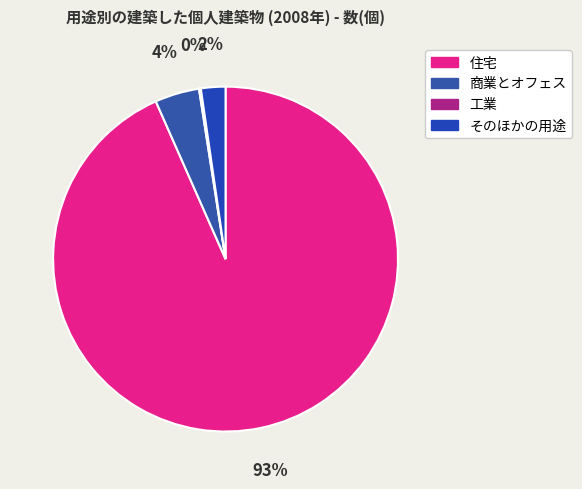

Approximately how many times larger is the value at そのほかの用途 compared to 工業?

13.5